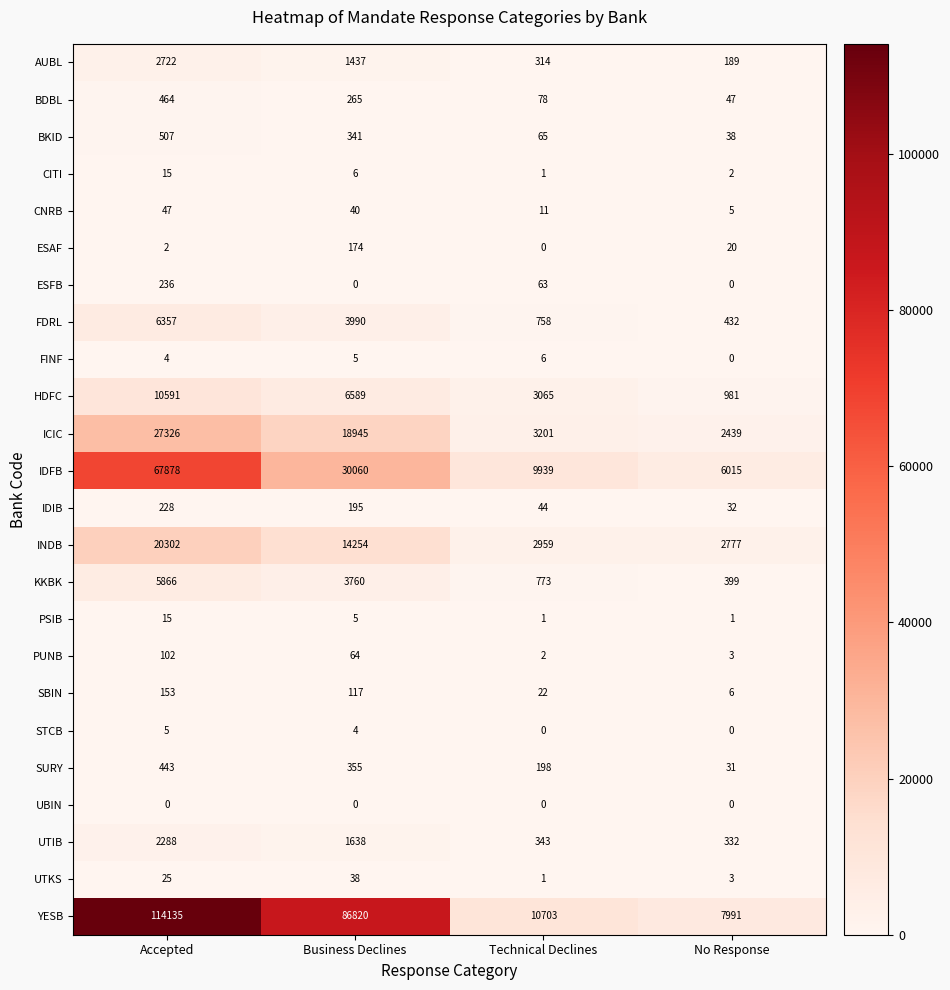

At which label does PUNB reach its minimum?

Technical Declines